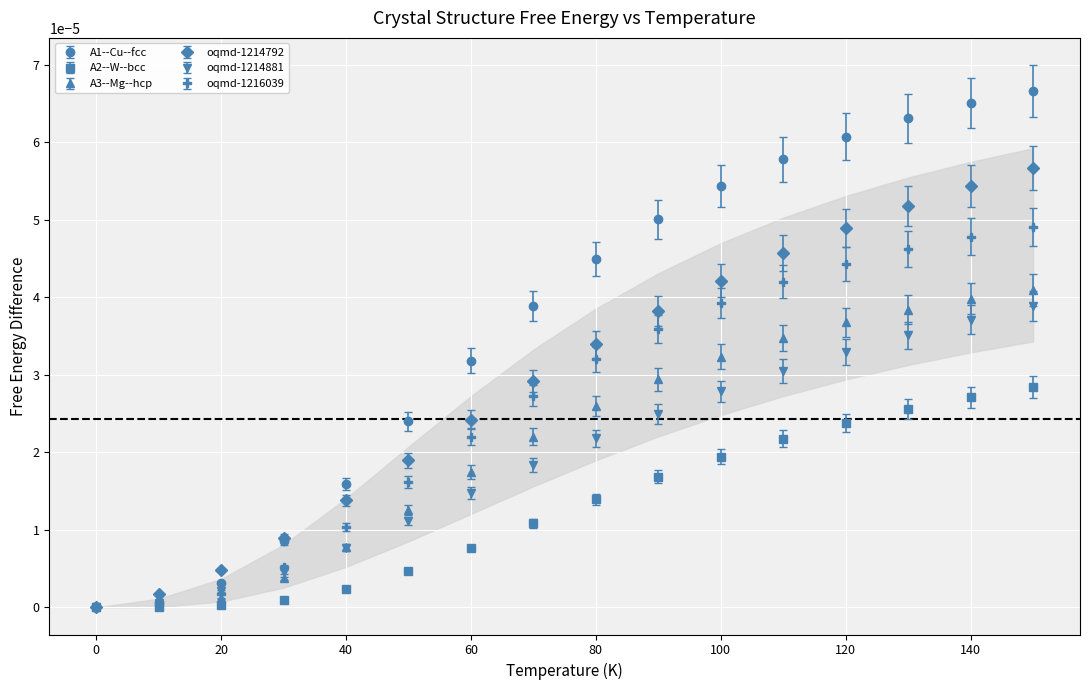

Which series has the largest total across all categories?

A1--Cu--fcc